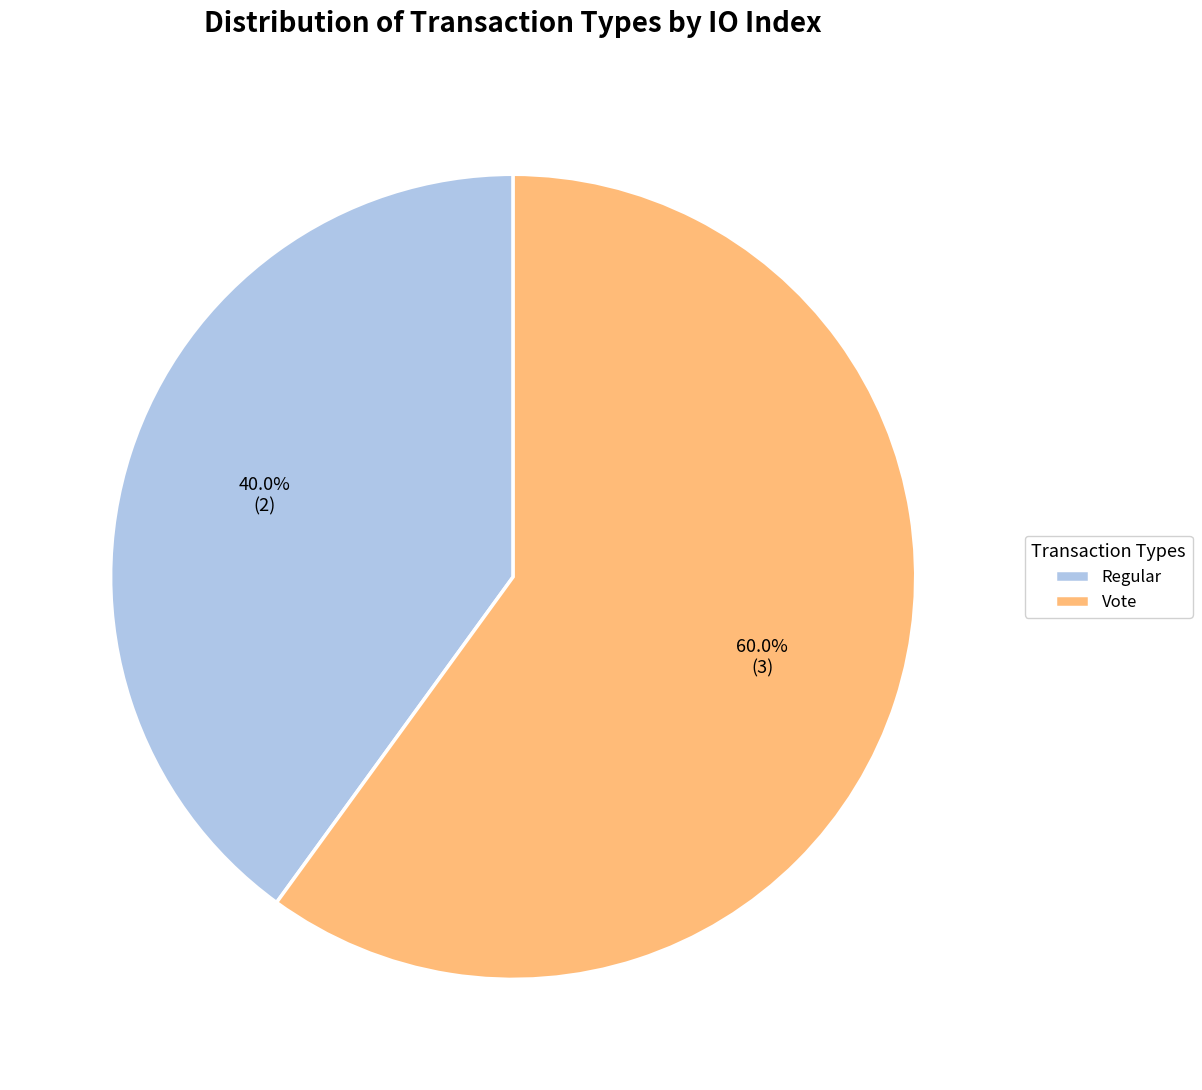

Count the number of slices in the pie.

2